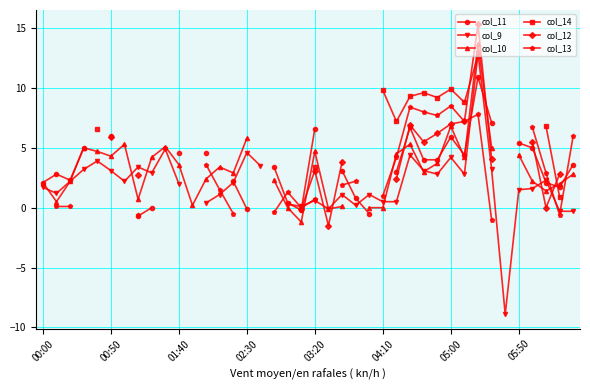

Does the chart display data point markers on the line(s)?

Yes